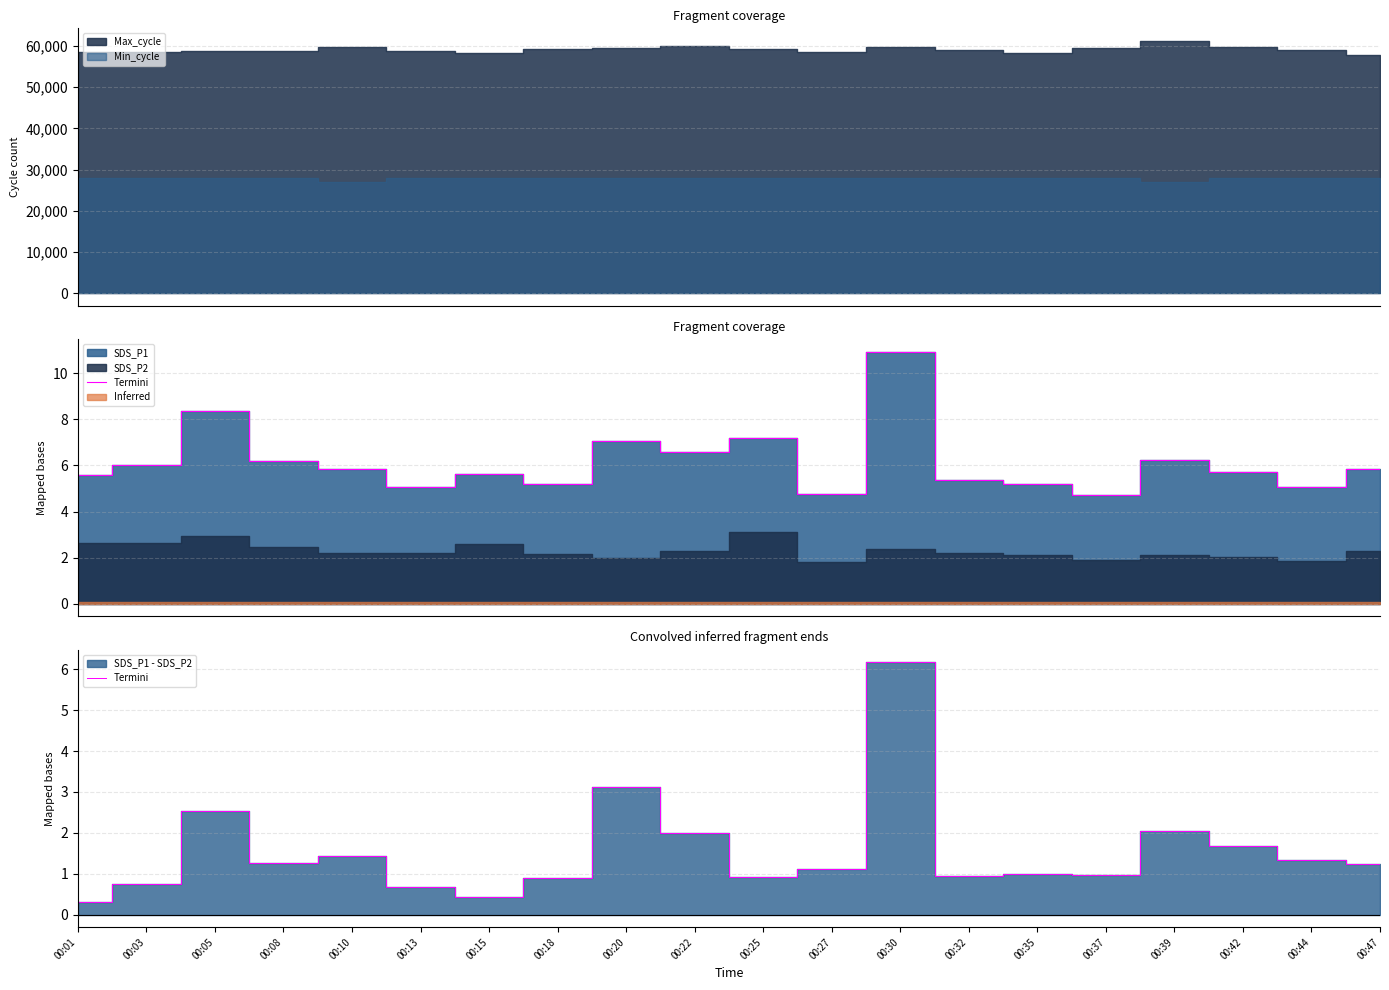

What is the value of the 19th point from the left?

1.3